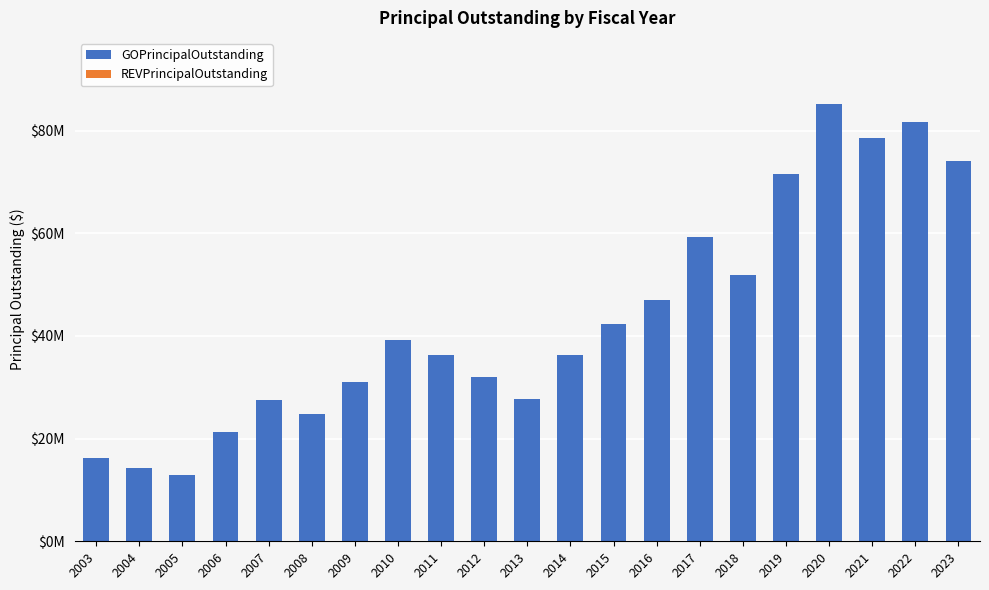

Are the bars horizontal?

No